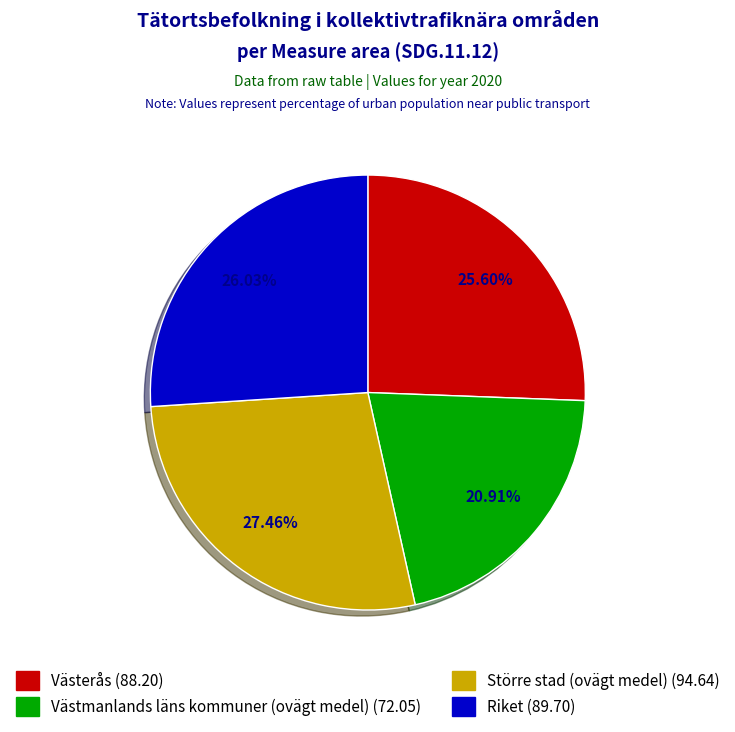

The Större stad (ovägt medel) slice represents 16% of the pie. True or false?

False